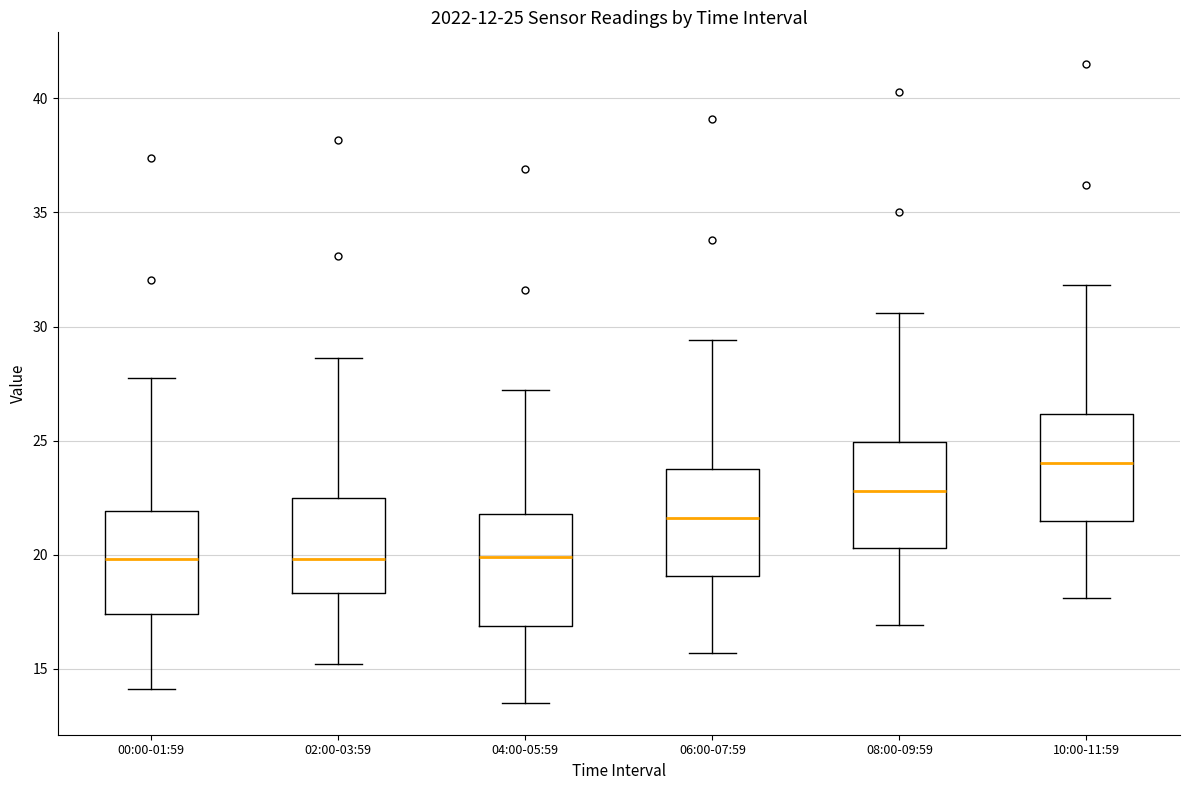

Which box's median line is the highest?

10:00-11:59